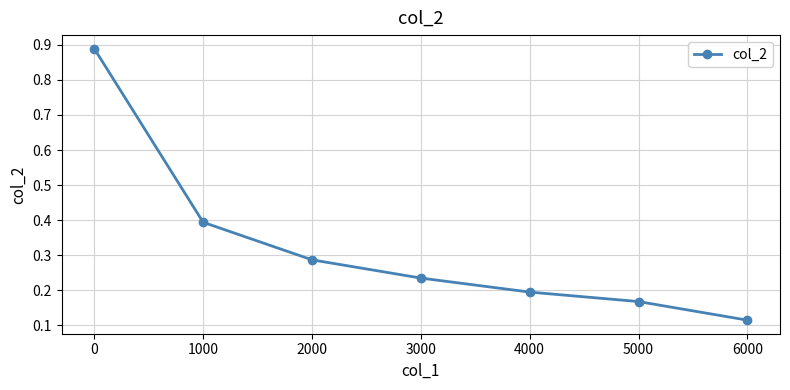

What is the change in value from 0 to 6000?

-0.8